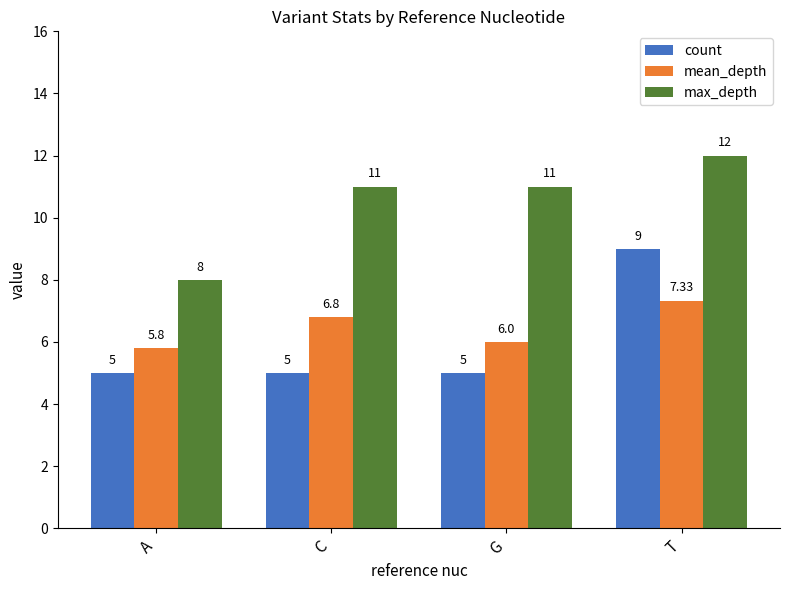

Reading right to left, what are all the values shown in this chart?

count: T=9.0	G=5.0	C=5.0	A=5.0
mean_depth: T=7.3	G=6.0	C=6.8	A=5.8
max_depth: T=12.0	G=11.0	C=11.0	A=8.0